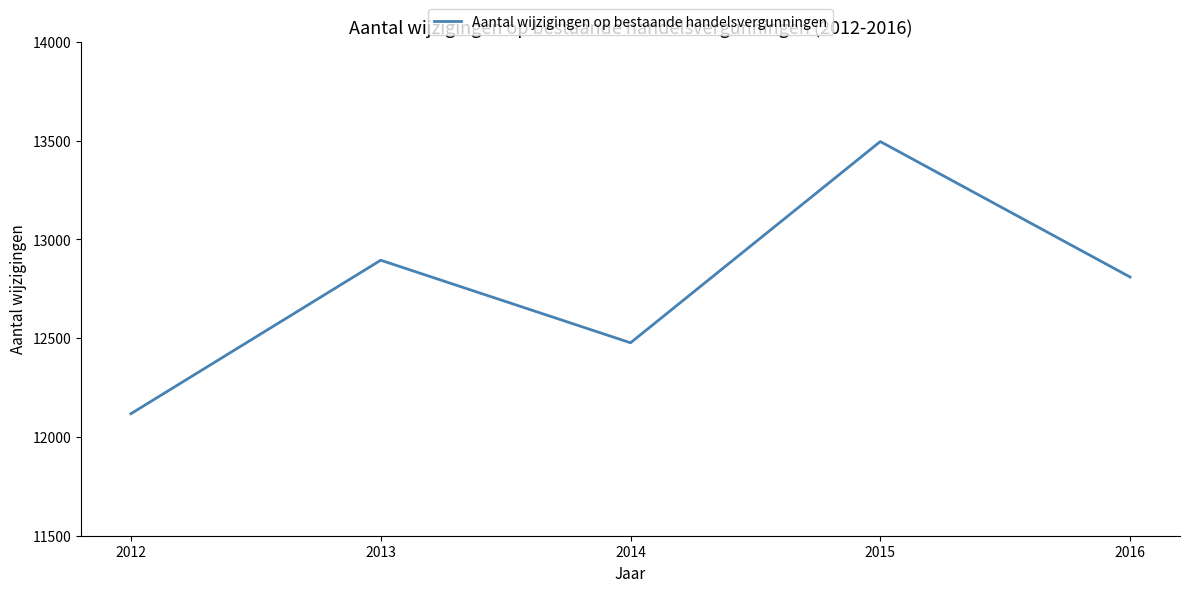

Which has a higher value, 2012 or 2015?

2015